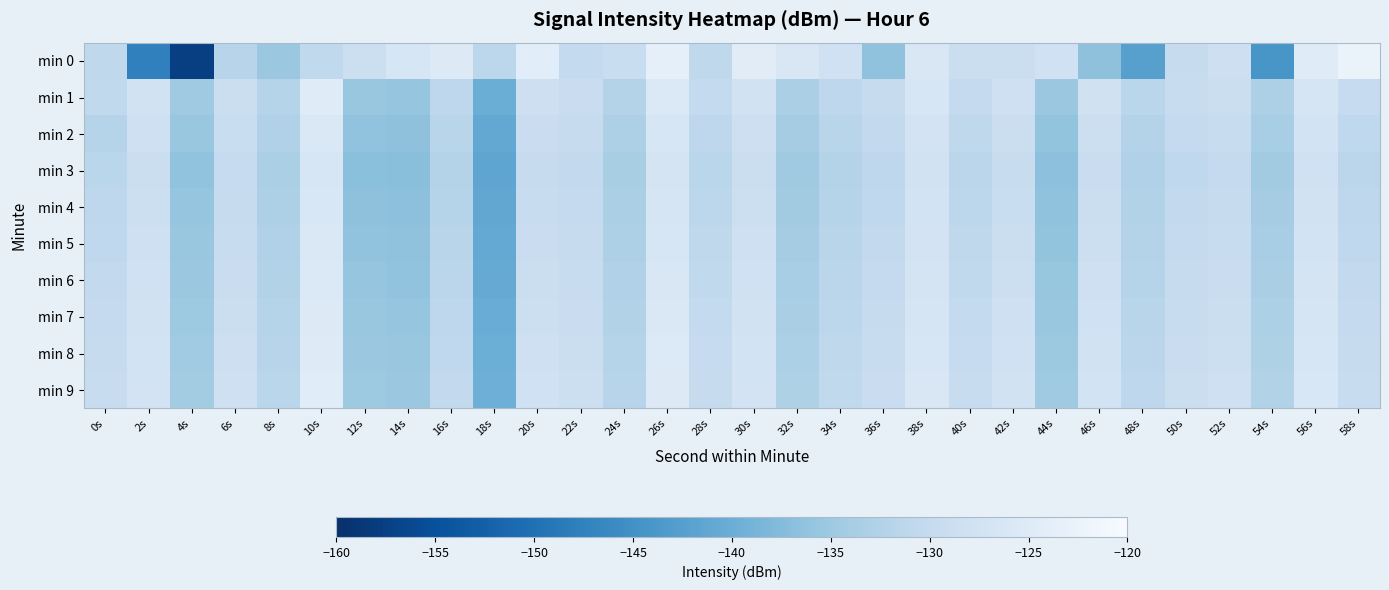

Reading left to right, what are all the values shown in this chart?

min 0: 0s=-130.8	2s=-147.6	4s=-157.6	6s=-131.7	8s=-135.2	10s=-130.5	12s=-128.6	14s=-126.4	16s=-125.2	18s=-131.1	20s=-124.4	22s=-130.2	24s=-129.3	26s=-123.7	28s=-130.9	30s=-124.4	32s=-126.1	34s=-128.1	36s=-136.3	38s=-126.0	40s=-128.9	42s=-128.8	44s=-128.0	46s=-136.4	48s=-142.4	50s=-129.8	52s=-128.6	54s=-144.1	56s=-124.8	58s=-122.5
min 1: 0s=-130.5	2s=-127.8	4s=-134.7	6s=-128.9	8s=-131.9	10s=-124.7	12s=-135.5	14s=-135.8	16s=-131.0	18s=-140.0	20s=-128.5	22s=-129.1	24s=-132.3	26s=-125.6	28s=-130.2	30s=-127.8	32s=-133.4	34s=-131.0	36s=-129.7	38s=-126.5	40s=-130.1	42s=-128.3	44s=-135.2	46s=-127.9	48s=-131.5	50s=-129.4	52s=-128.8	54s=-133.1	56s=-126.7	58s=-130.0
min 2: 0s=-132.1	2s=-128.4	4s=-135.6	6s=-129.3	8s=-132.8	10s=-125.9	12s=-136.2	14s=-136.5	16s=-131.7	18s=-141.0	20s=-129.2	22s=-129.8	24s=-133.0	26s=-126.3	28s=-131.0	30s=-128.5	32s=-134.1	34s=-131.7	36s=-130.4	38s=-127.2	40s=-130.8	42s=-129.0	44s=-136.0	46s=-128.6	48s=-132.2	50s=-130.1	52s=-129.5	54s=-133.8	56s=-127.4	58s=-130.7
min 3: 0s=-131.5	2s=-129.0	4s=-136.1	6s=-130.0	8s=-133.3	10s=-126.4	12s=-136.8	14s=-137.0	16s=-132.2	18s=-141.5	20s=-129.8	22s=-130.4	24s=-133.6	26s=-126.9	28s=-131.5	30s=-129.0	32s=-134.7	34s=-132.3	36s=-131.0	38s=-127.8	40s=-131.4	42s=-129.6	44s=-136.6	46s=-129.2	48s=-132.8	50s=-130.7	52s=-130.1	54s=-134.4	56s=-128.0	58s=-131.3
min 4: 0s=-131.0	2s=-128.7	4s=-135.8	6s=-129.7	8s=-133.0	10s=-126.1	12s=-136.5	14s=-136.7	16s=-131.9	18s=-141.2	20s=-129.5	22s=-130.1	24s=-133.3	26s=-126.6	28s=-131.2	30s=-128.7	32s=-134.4	34s=-132.0	36s=-130.7	38s=-127.5	40s=-131.1	42s=-129.3	44s=-136.3	46s=-128.9	48s=-132.5	50s=-130.4	52s=-129.8	54s=-134.1	56s=-127.7	58s=-131.0
min 5: 0s=-130.7	2s=-128.4	4s=-135.5	6s=-129.4	8s=-132.7	10s=-125.8	12s=-136.2	14s=-136.4	16s=-131.6	18s=-140.9	20s=-129.2	22s=-129.8	24s=-133.0	26s=-126.3	28s=-130.9	30s=-128.4	32s=-134.1	34s=-131.7	36s=-130.4	38s=-127.2	40s=-130.8	42s=-129.0	44s=-136.0	46s=-128.6	48s=-132.2	50s=-130.1	52s=-129.5	54s=-133.8	56s=-127.4	58s=-130.7
min 6: 0s=-130.4	2s=-128.1	4s=-135.2	6s=-129.1	8s=-132.4	10s=-125.5	12s=-135.9	14s=-136.1	16s=-131.3	18s=-140.6	20s=-128.9	22s=-129.5	24s=-132.7	26s=-126.0	28s=-130.6	30s=-128.1	32s=-133.8	34s=-131.4	36s=-130.1	38s=-126.9	40s=-130.5	42s=-128.7	44s=-135.7	46s=-128.3	48s=-131.9	50s=-129.8	52s=-129.2	54s=-133.5	56s=-127.1	58s=-130.4
min 7: 0s=-130.1	2s=-127.8	4s=-134.9	6s=-128.8	8s=-132.1	10s=-125.2	12s=-135.6	14s=-135.8	16s=-131.0	18s=-140.3	20s=-128.6	22s=-129.2	24s=-132.4	26s=-125.7	28s=-130.3	30s=-127.8	32s=-133.5	34s=-131.1	36s=-129.8	38s=-126.6	40s=-130.2	42s=-128.4	44s=-135.4	46s=-128.0	48s=-131.6	50s=-129.5	52s=-128.9	54s=-133.2	56s=-126.8	58s=-130.1
min 8: 0s=-129.8	2s=-127.5	4s=-134.6	6s=-128.5	8s=-131.8	10s=-124.9	12s=-135.3	14s=-135.5	16s=-130.7	18s=-140.0	20s=-128.3	22s=-128.9	24s=-132.1	26s=-125.4	28s=-130.0	30s=-127.5	32s=-133.2	34s=-130.8	36s=-129.5	38s=-126.3	40s=-129.9	42s=-128.1	44s=-135.1	46s=-127.7	48s=-131.3	50s=-129.2	52s=-128.6	54s=-132.9	56s=-126.5	58s=-129.8
min 9: 0s=-129.5	2s=-127.2	4s=-134.3	6s=-128.2	8s=-131.5	10s=-124.6	12s=-135.0	14s=-135.2	16s=-130.4	18s=-139.7	20s=-128.0	22s=-128.6	24s=-131.8	26s=-125.1	28s=-129.7	30s=-127.2	32s=-132.9	34s=-130.5	36s=-129.2	38s=-126.0	40s=-129.6	42s=-127.8	44s=-134.8	46s=-127.4	48s=-131.0	50s=-128.9	52s=-128.3	54s=-132.6	56s=-126.2	58s=-129.5